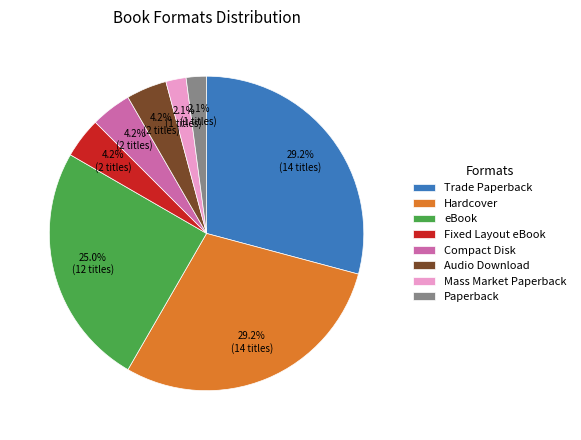

How many slices are in this pie chart?

8